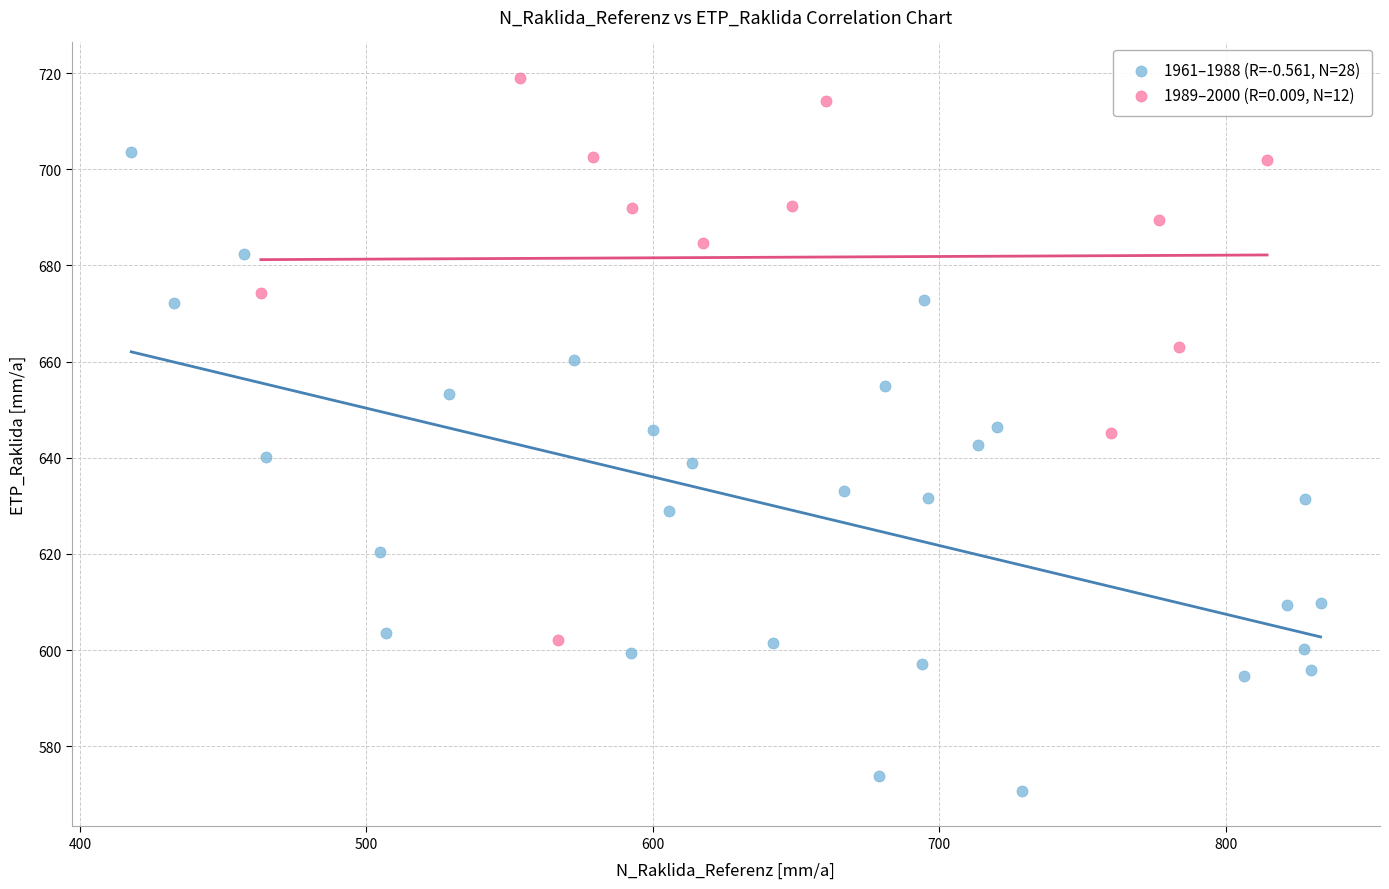

Which series contains the lowest Y value?

1961–1988 (R=-0.561, N=28)